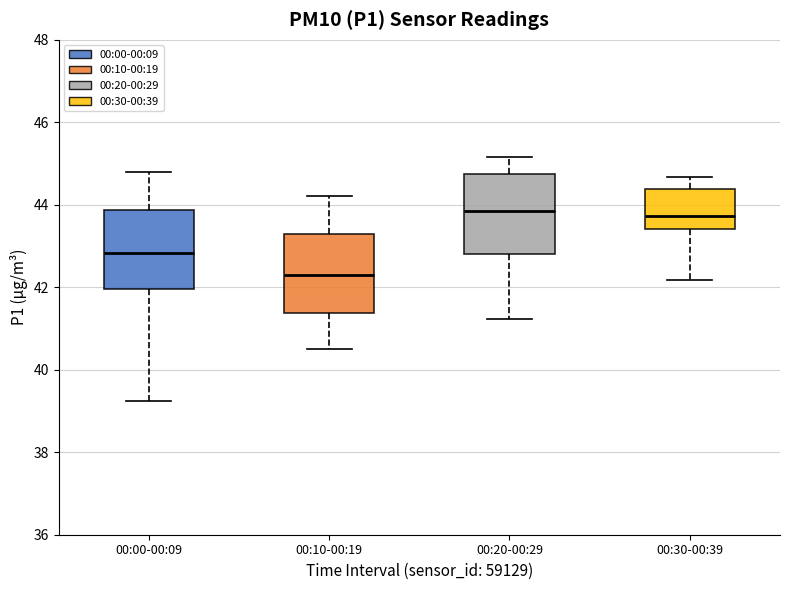

Reading left to right, read every box against the y-axis: the position of its median line, the range the box covers, and the ends of its whiskers. The values are not printed on the chart, so give them approximately, as read against the axis.

00:00-00:09: median 42.8, box 42.0 to 43.8, whiskers 39.2 to 44.8
00:10-00:19: median 42.4, box 41.4 to 43.2, whiskers 40.6 to 44.2
00:20-00:29: median 43.8, box 42.8 to 44.8, whiskers 41.2 to 45.2
00:30-00:39: median 43.8, box 43.4 to 44.4, whiskers 42.2 to 44.6